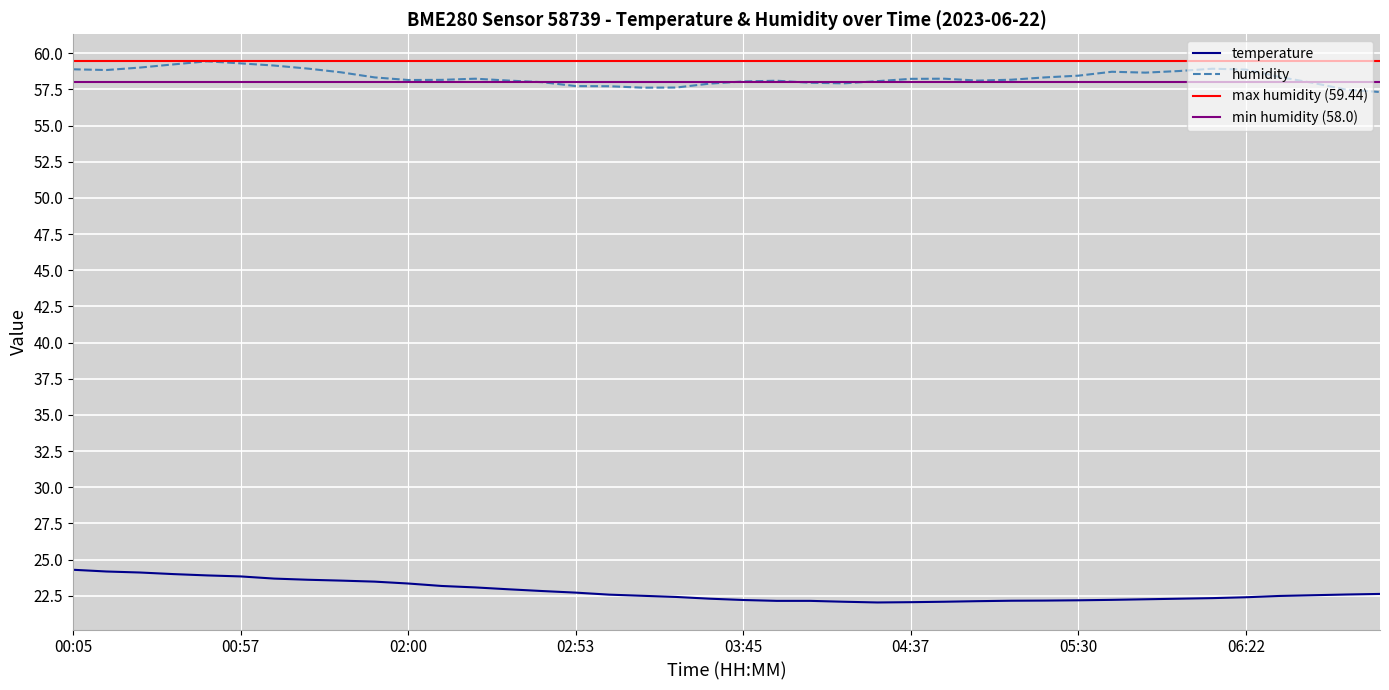

What is the label of the 13th point from the left?

02:21